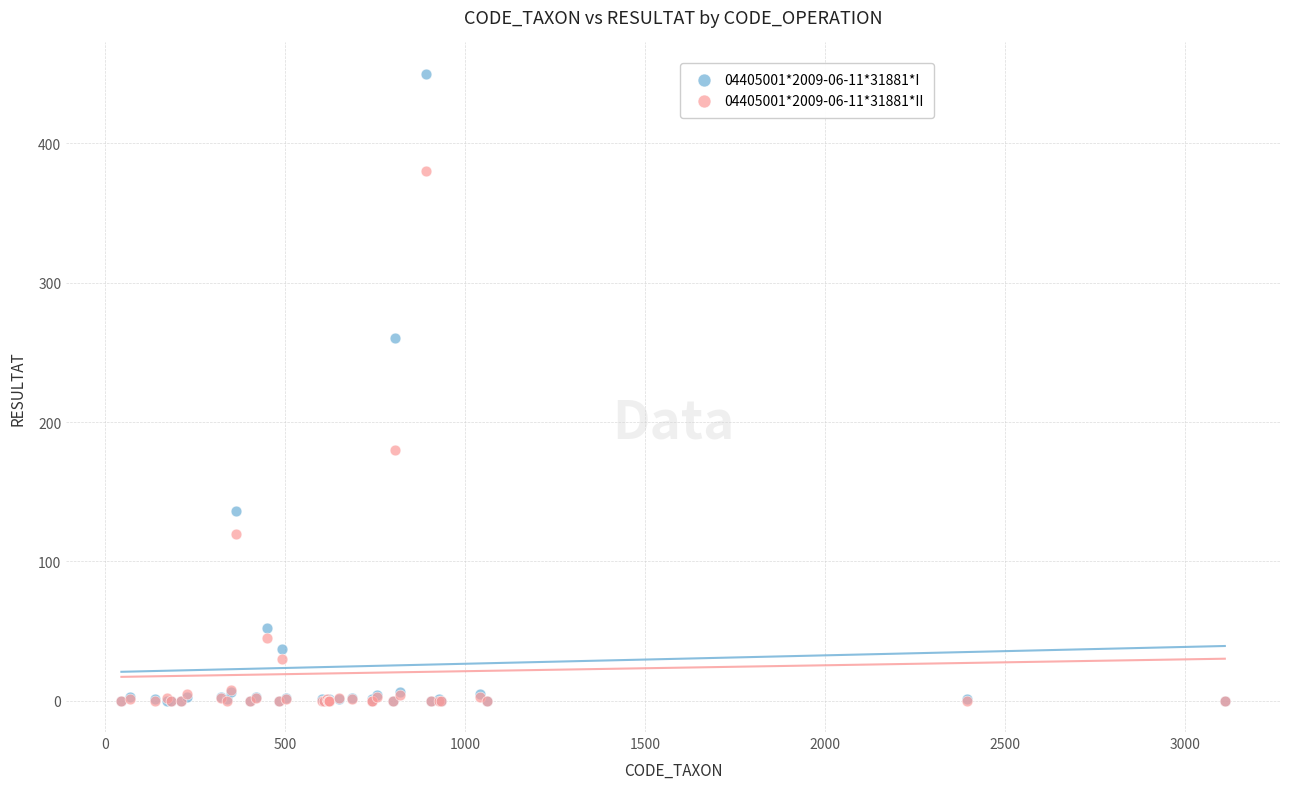

Which series contains the highest Y value?

04405001*2009-06-11*31881*I